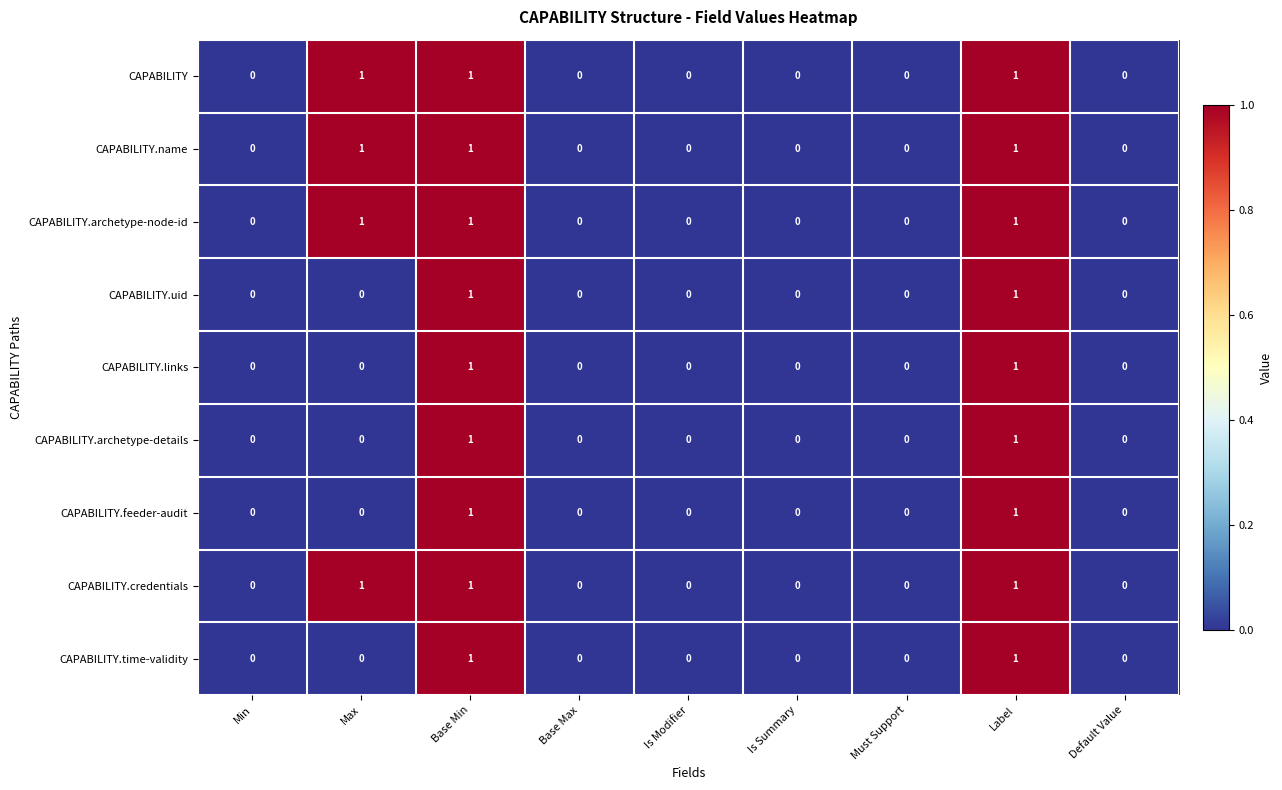

Count the CAPABILITY values in the range 0 to 1.

9